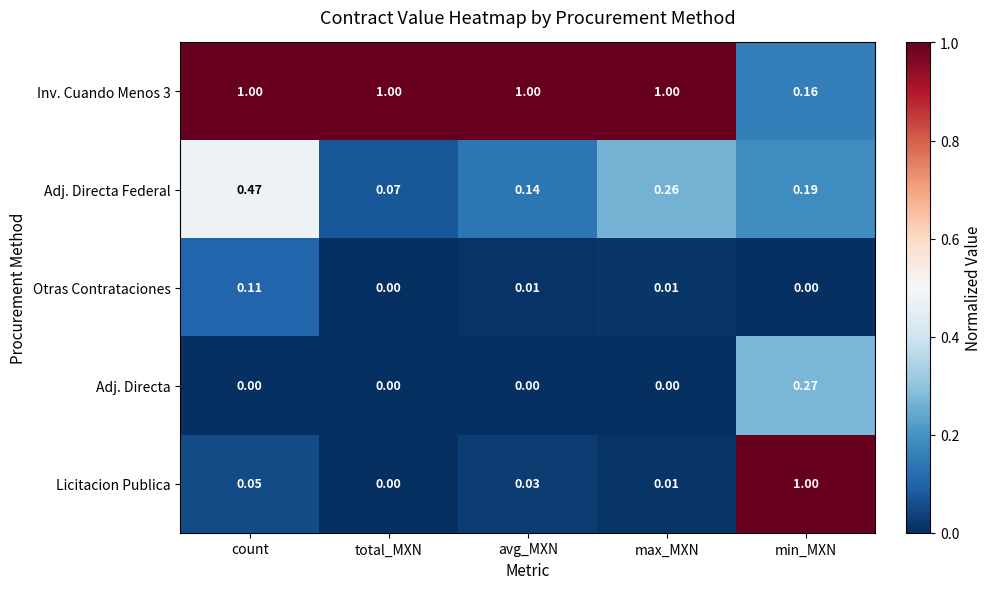

Is the value of Licitacion Publica at count greater than the value of Adj. Directa Federal at total_MXN?

No